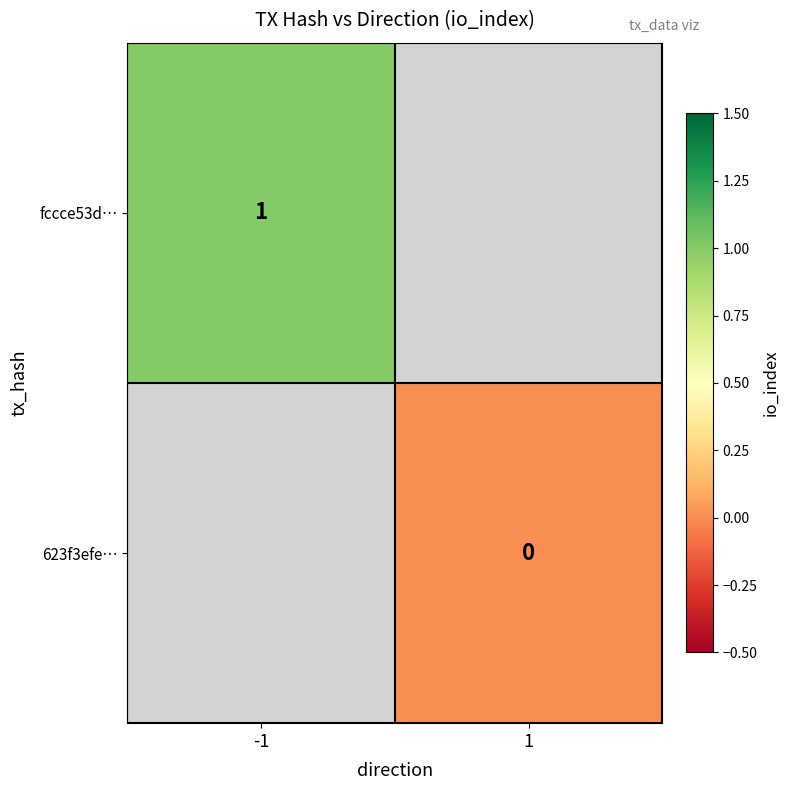

The value of fccce53d… at -1 is 1.3. True or false?

False